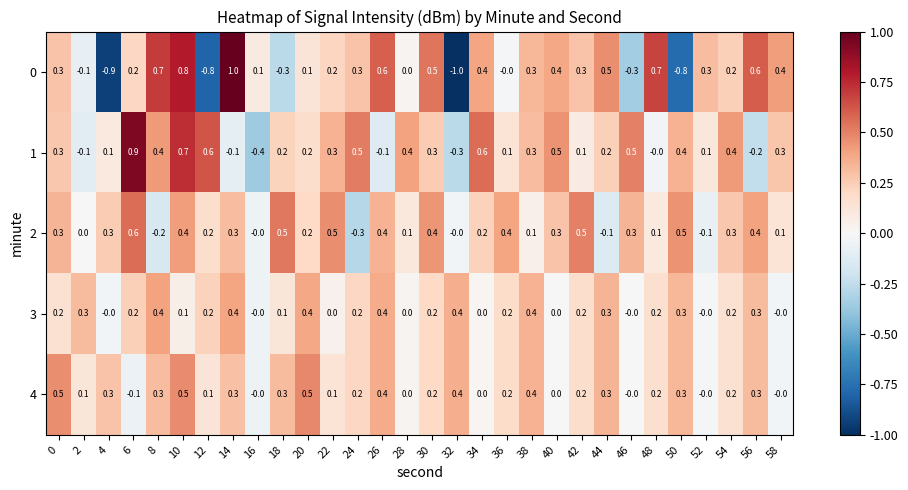

How many values in 0 are below zero?

7